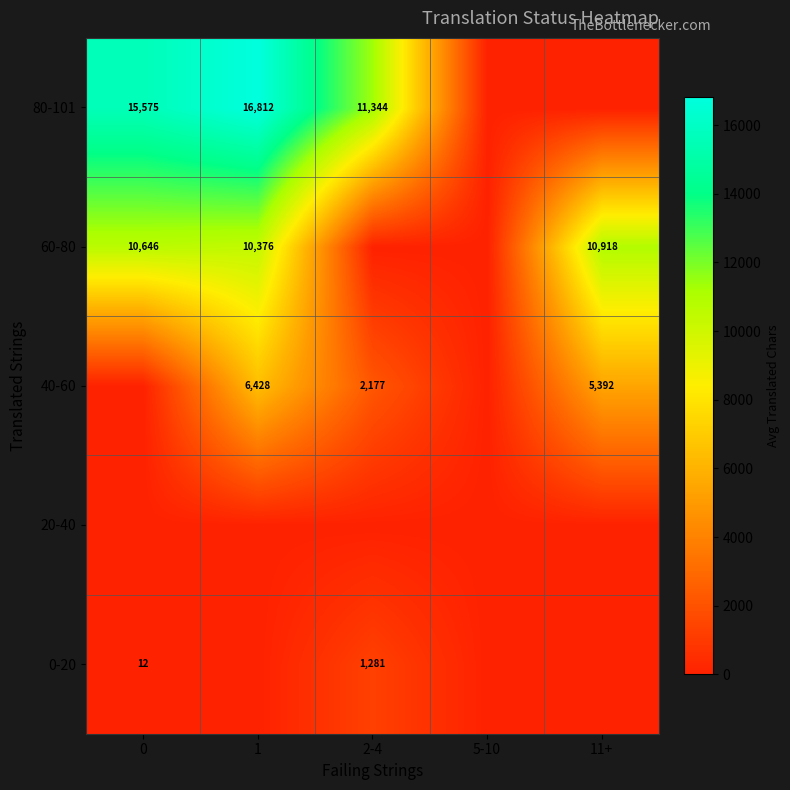

What is the difference between the 60-80 values at 1 and 11+?

542